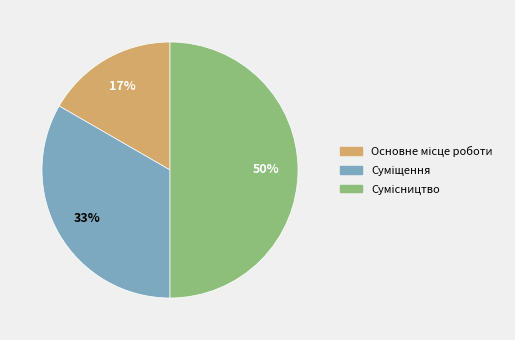

To the nearest percent, what is the difference between the largest and smallest slice percentages?

33%